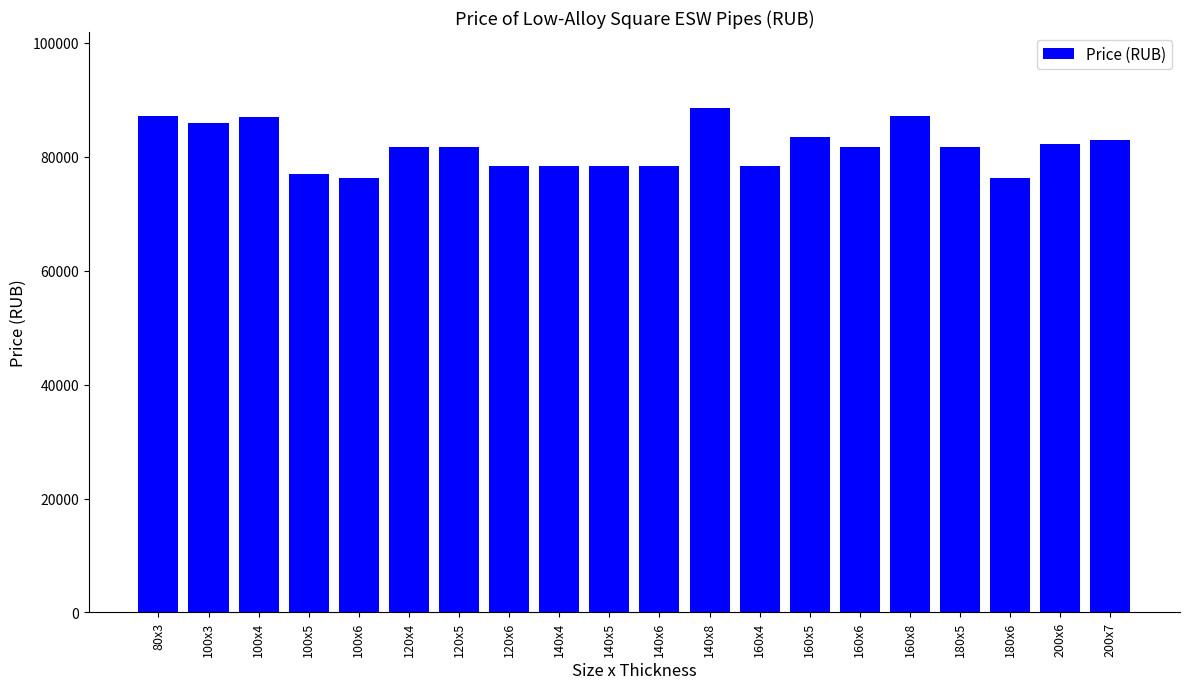

What is the label of the 16th bar from the left?

160x8